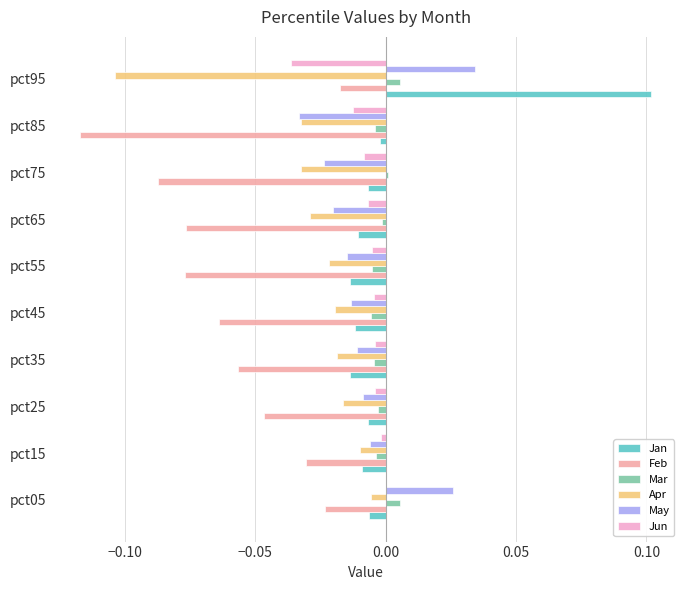

Which series changed the most between pct85 and pct95?

Jan